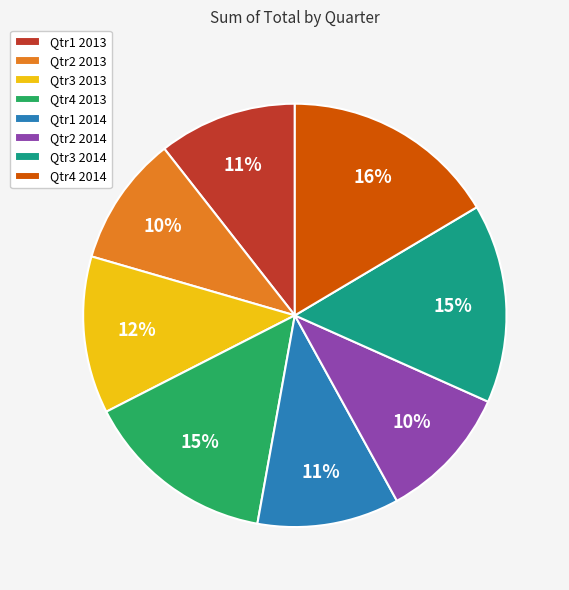

To the nearest percent, what is the combined percentage of Qtr1 2014 and Qtr4 2014?

27%